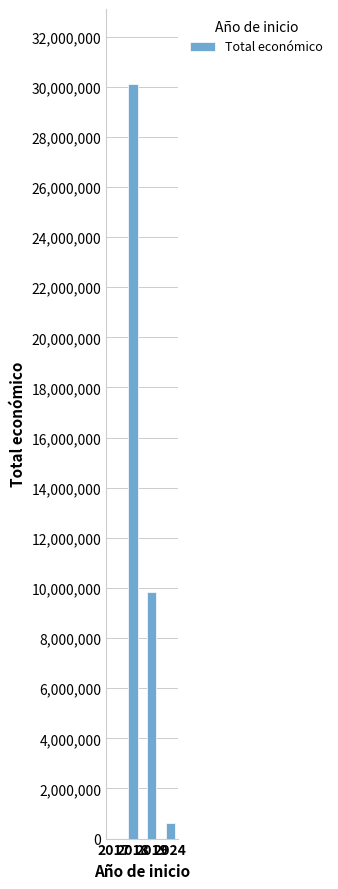

At which label is the value closest to 15046697?

2019